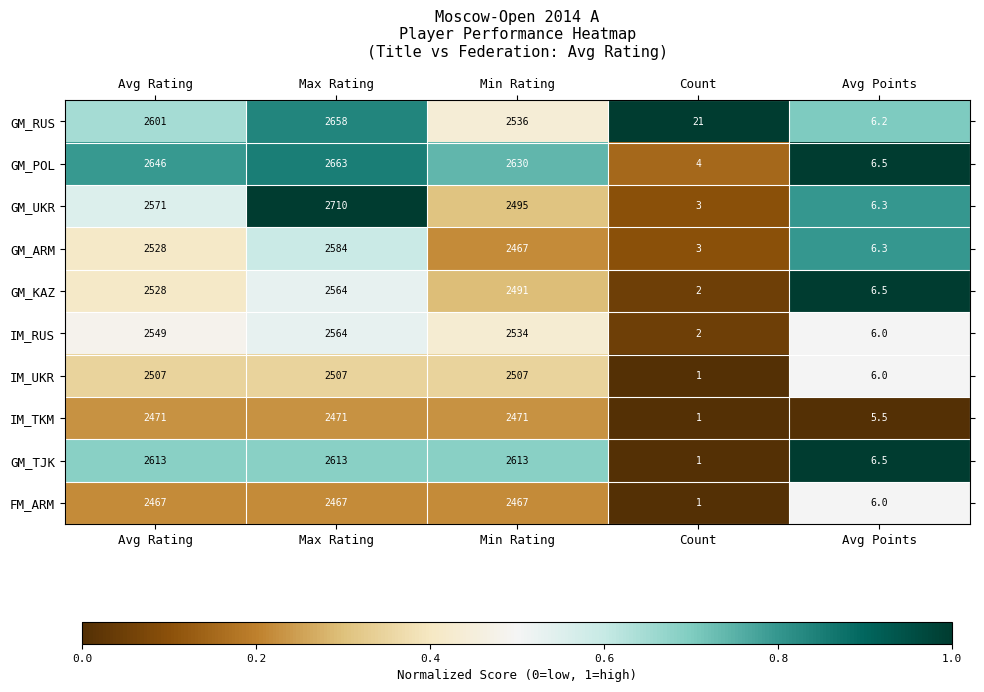

What is the spread (max minus min) of values at Count?

20.0